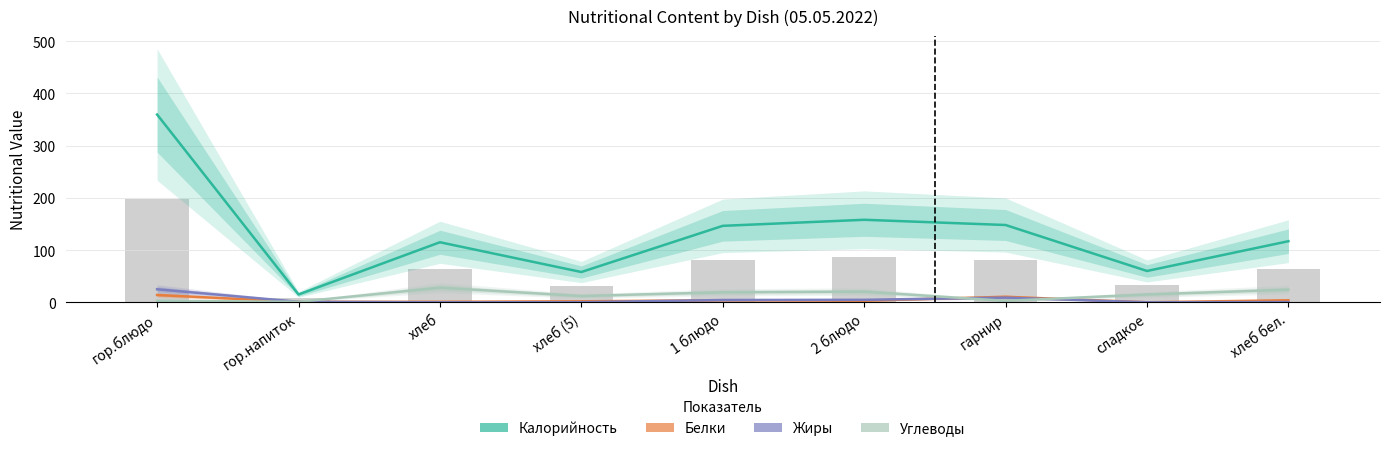

What is the difference between the second highest and minimum values in the Углеводы series?

23.2